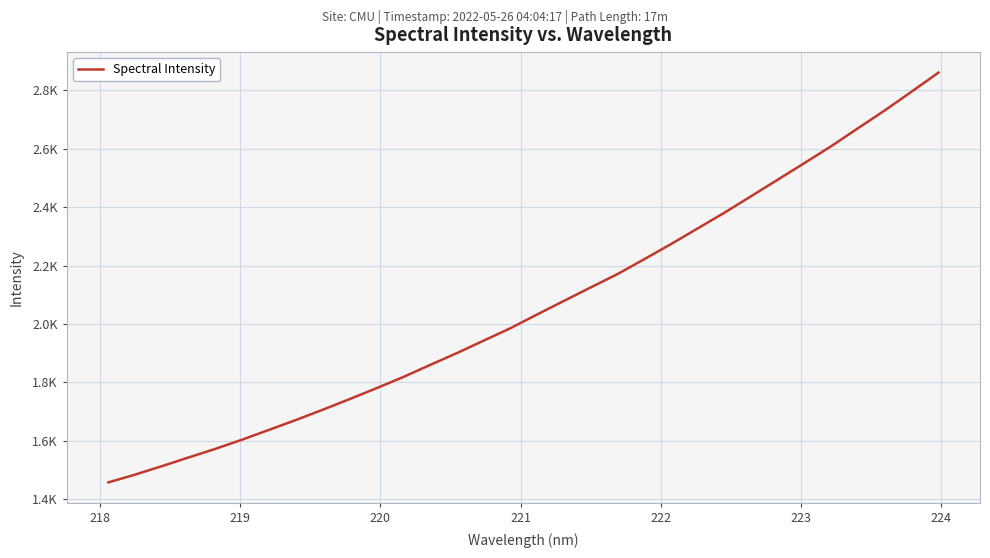

Does the chart have visible grid lines?

Yes